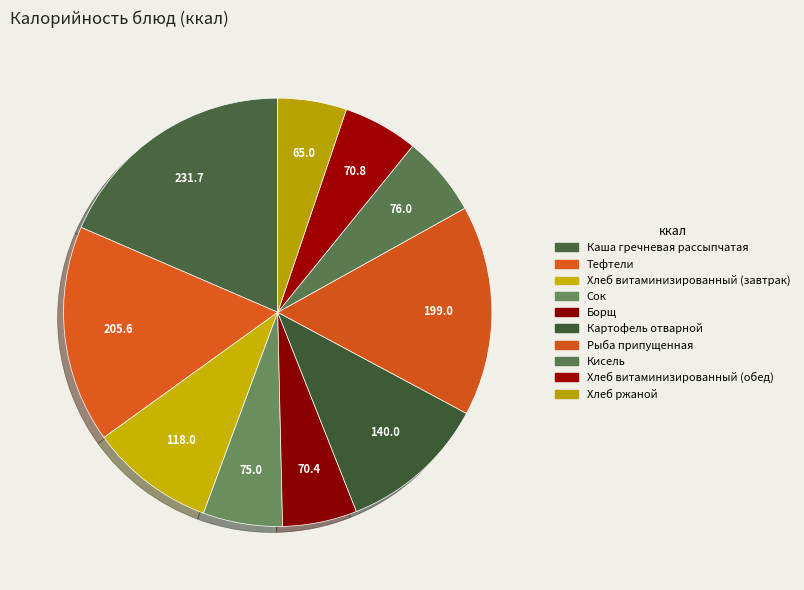

To the nearest percent, what is the difference between the largest and smallest slice percentages?

13%